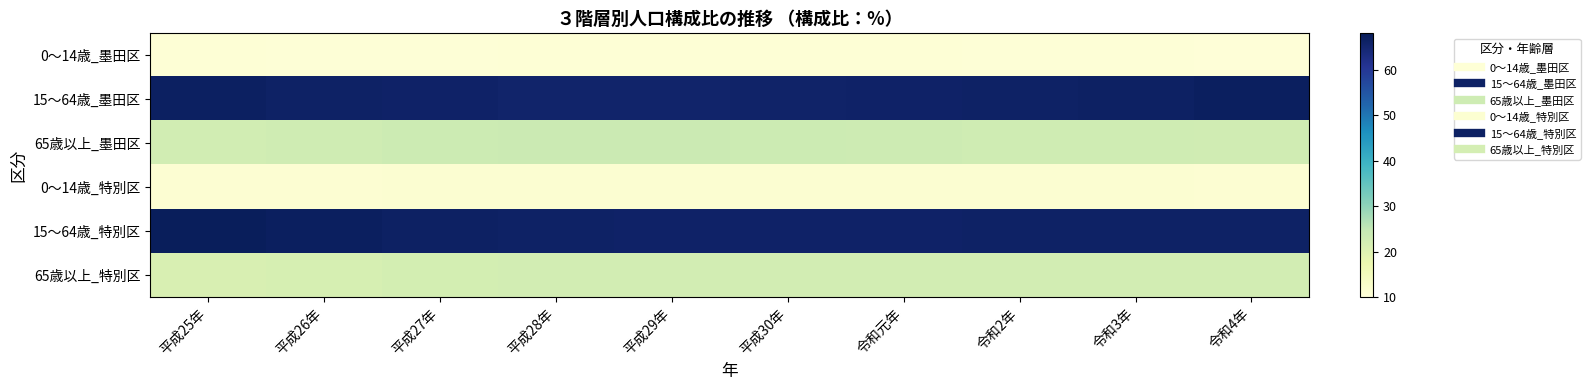

How many categories are shown in the chart?

10